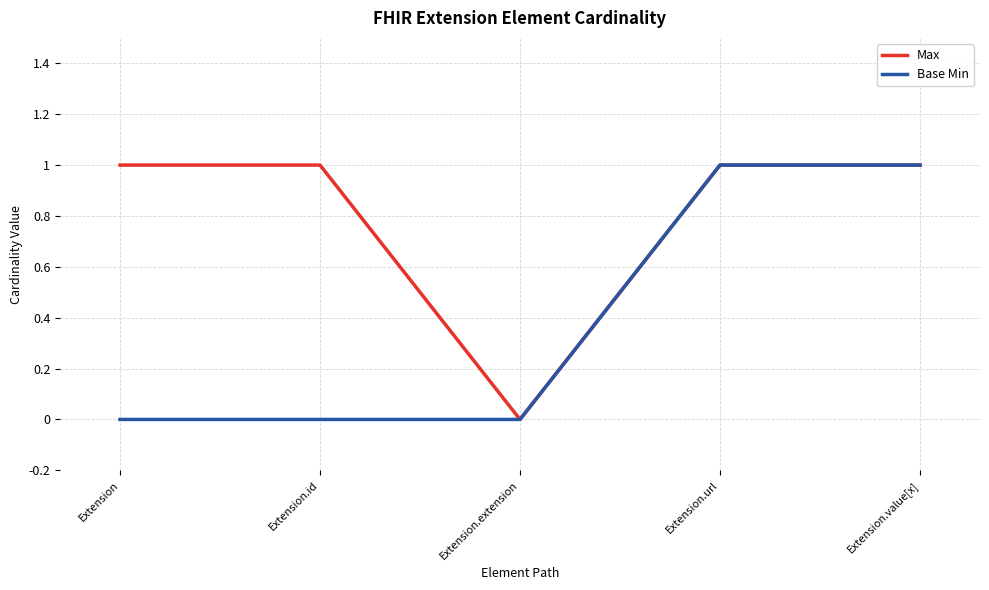

Which series changed the most between Extension.id and Extension.extension?

Max